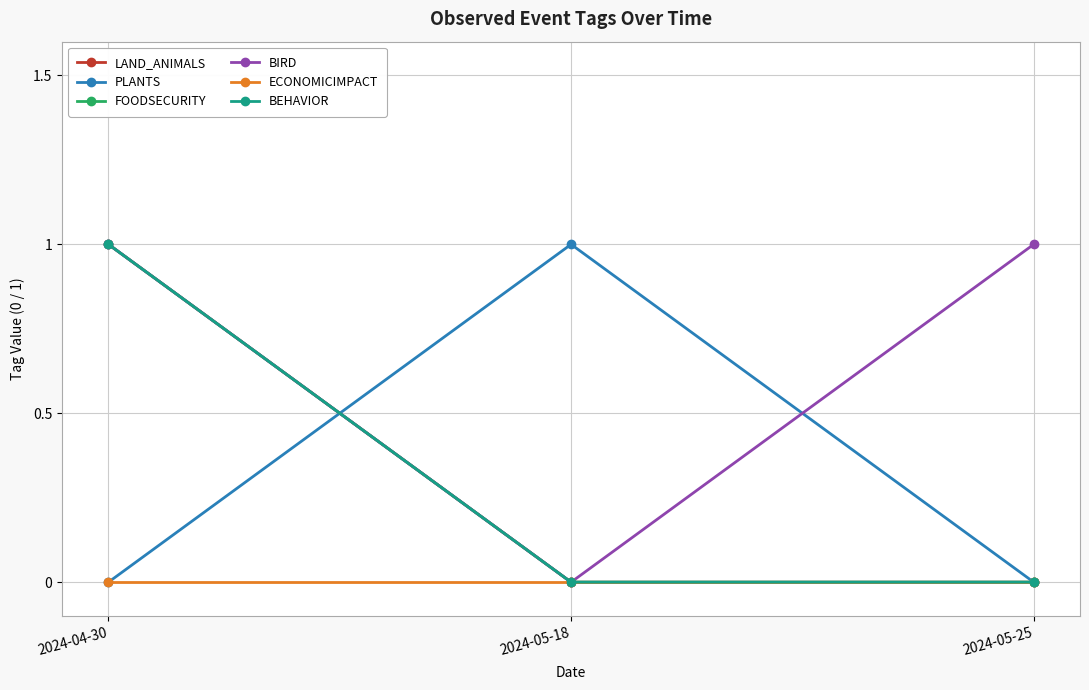

Is it true that PLANTS equals 0 at 2024-05-25?

True